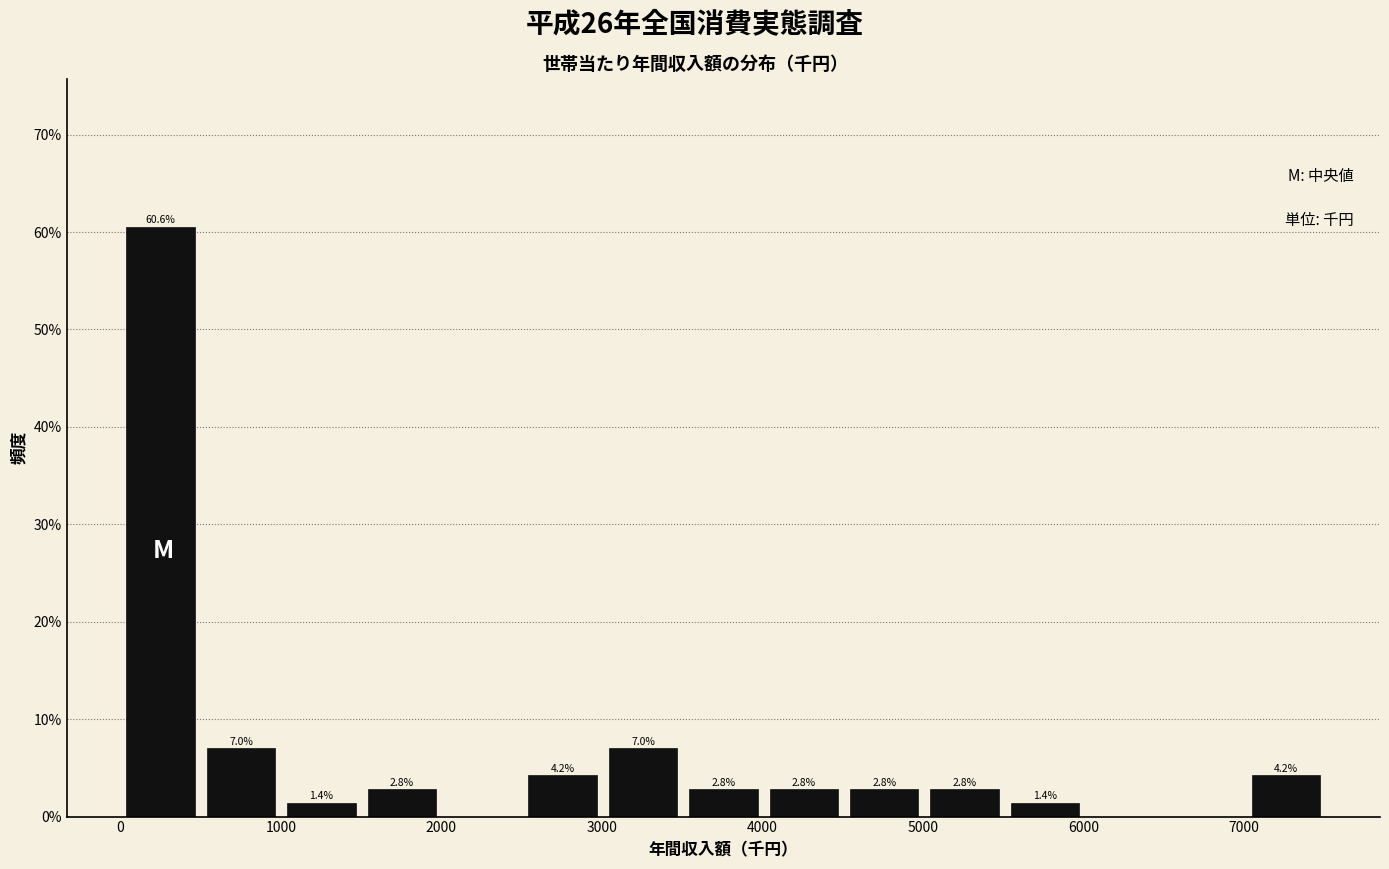

Over which range of the x-axis is the bar tallest?

0 to 500